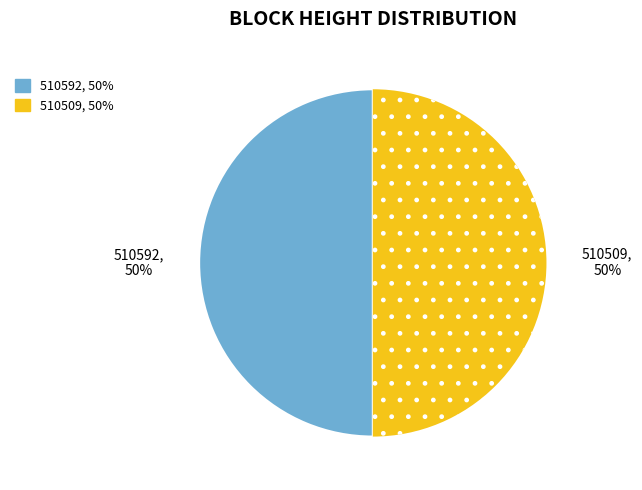

Count the number of slices in the pie.

2